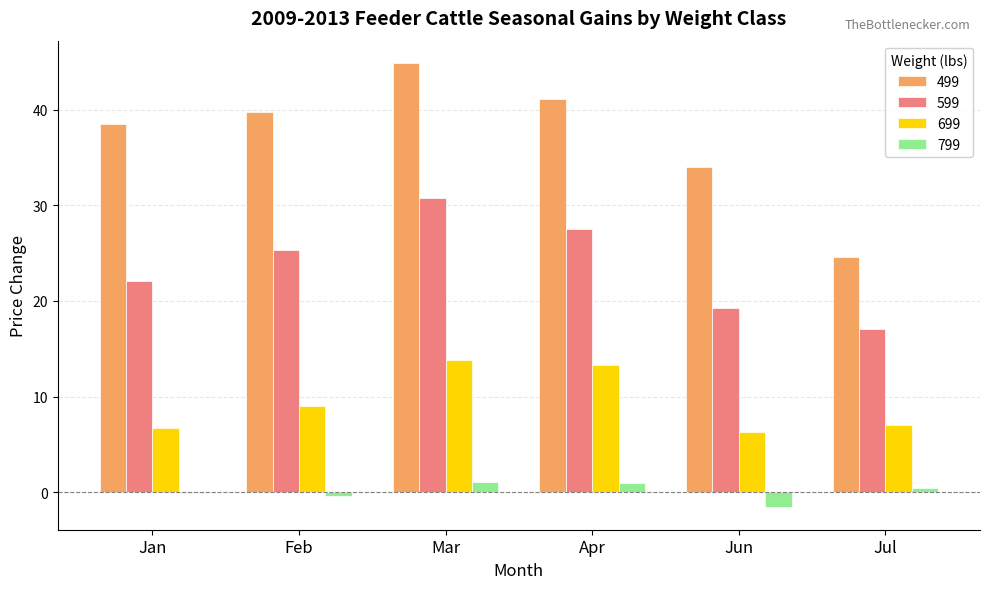

What is the sum of all 499 values?

222.8